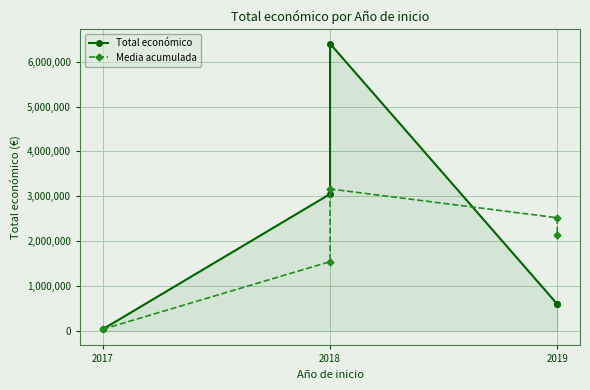

What is the average value of the Media acumulada series?

1882724.8